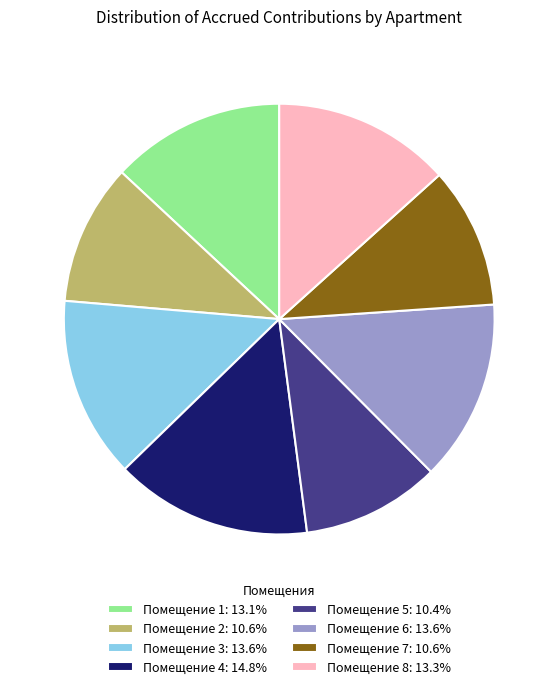

Count the number of slices in the pie.

8